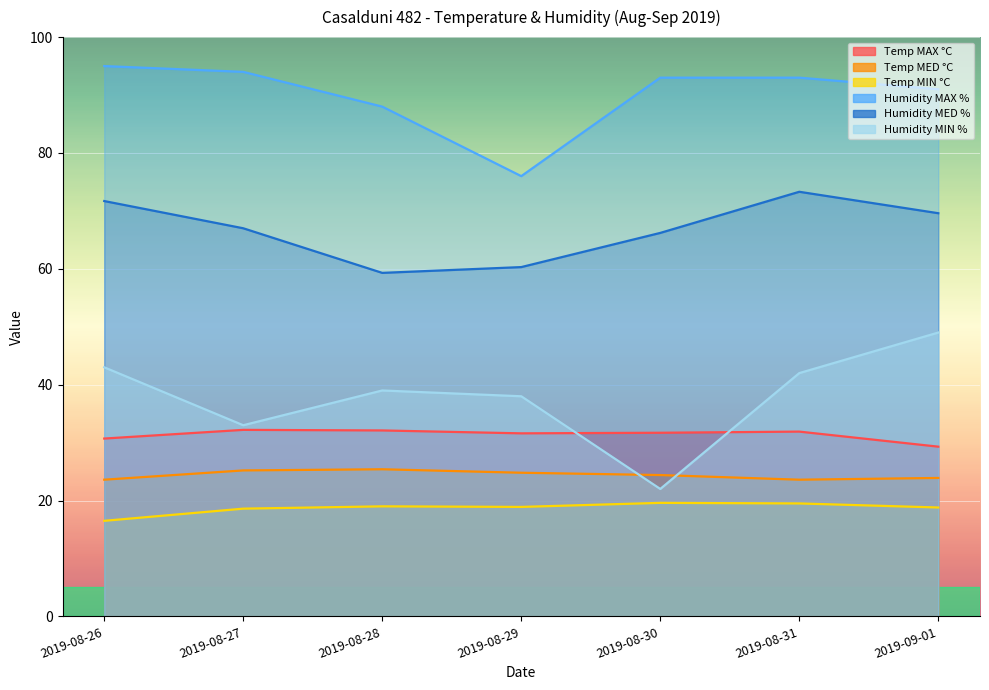

What is the sum of all Humidity MED % values?

467.4